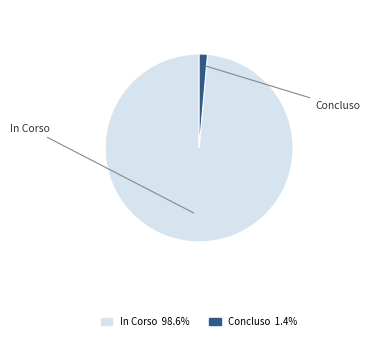

Is there a majority slice in this chart?

Yes